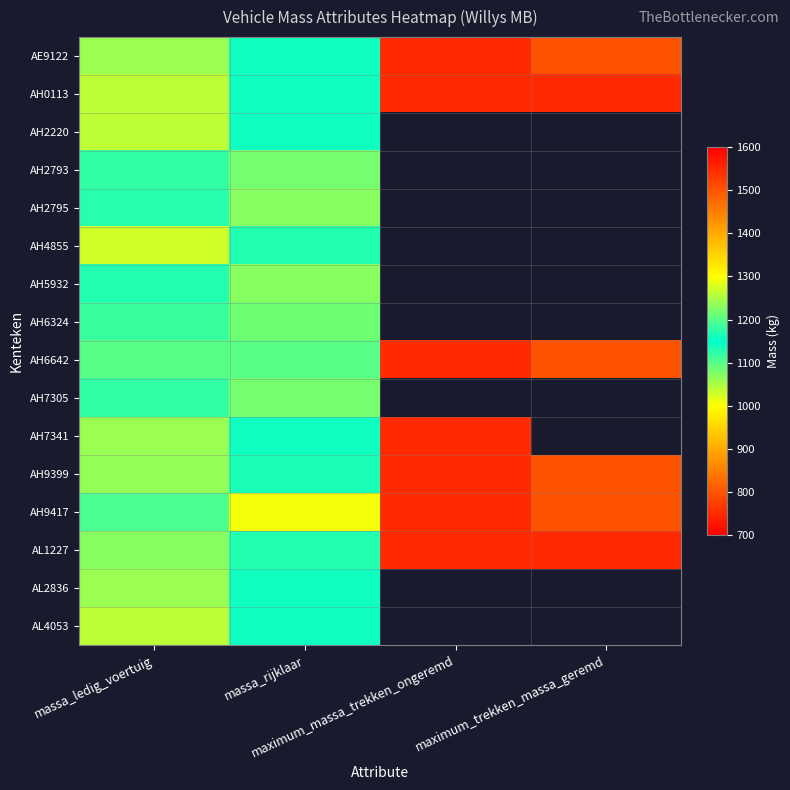

At which category does the chart reach its peak across all series?

maximum_trekken_massa_geremd